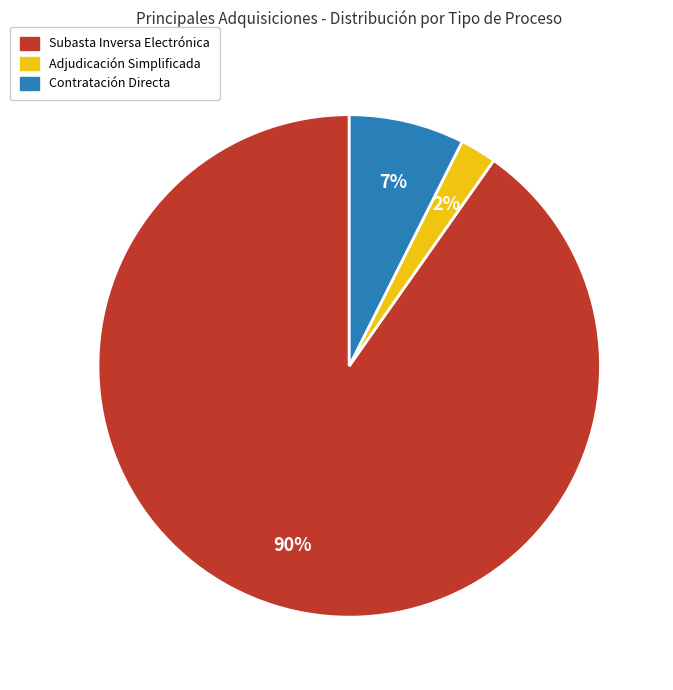

Is there a majority slice in this chart?

Yes